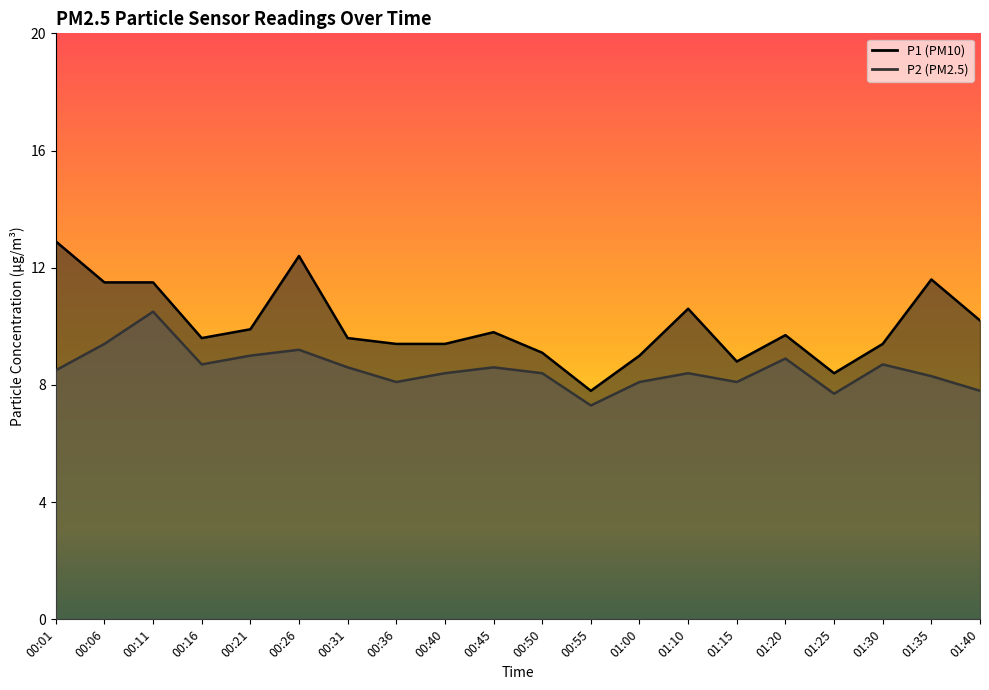

Does the chart have visible grid lines?

No